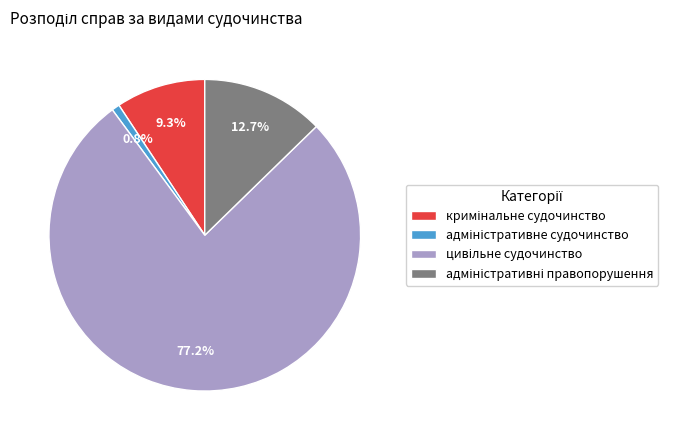

Is there any slice that represents more than half of the pie?

Yes